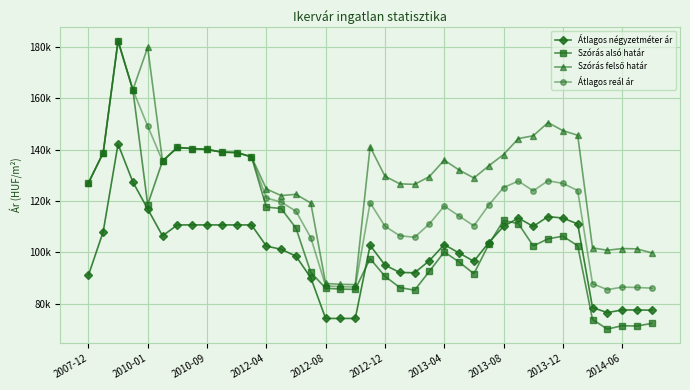

Is this an area chart (filled region under the line)?

No